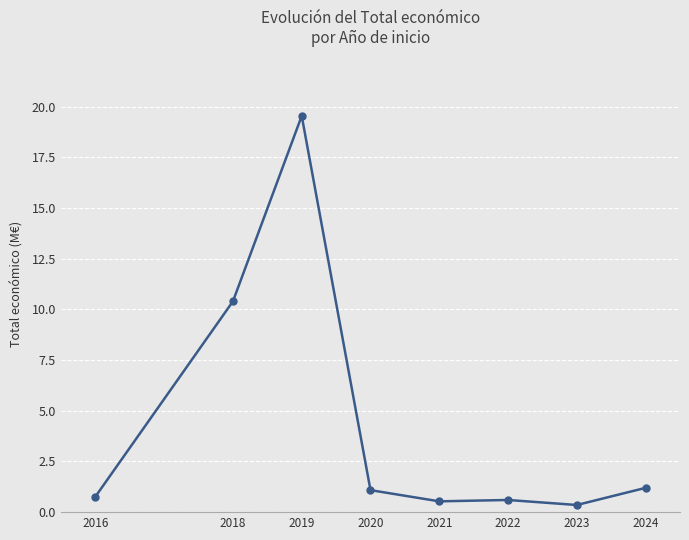

How many data points are less than 1?

4